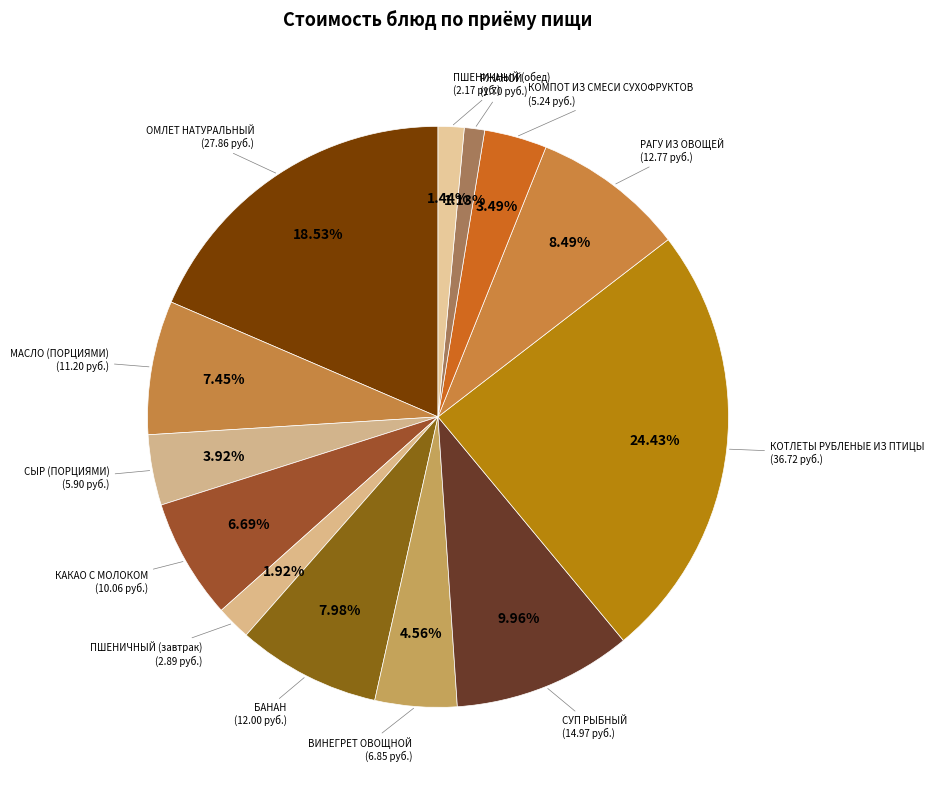

Count the number of slices in the pie.

13